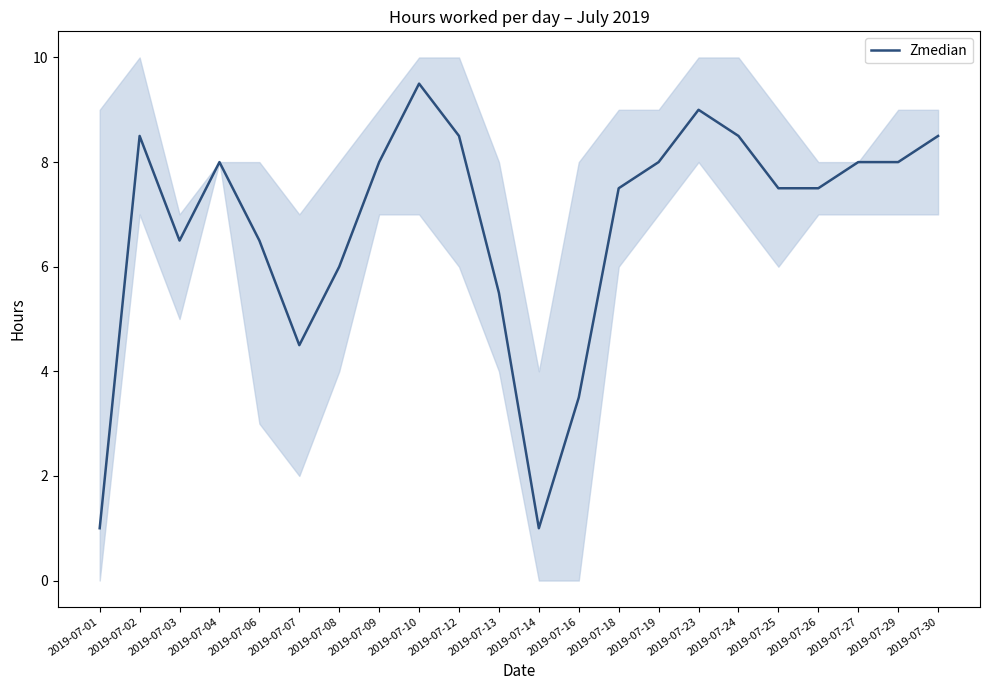

What is the change in value from 2019-07-18 to 2019-07-30?

+1.0